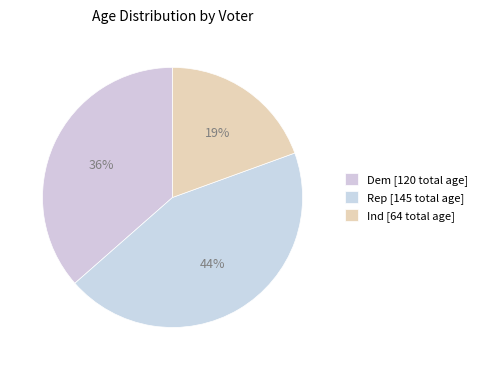

Is there a majority slice in this chart?

No